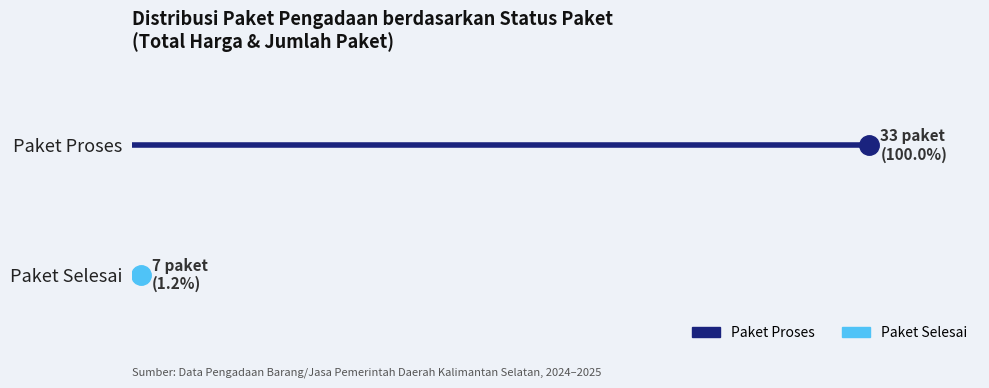

Does the chart have visible grid lines?

No